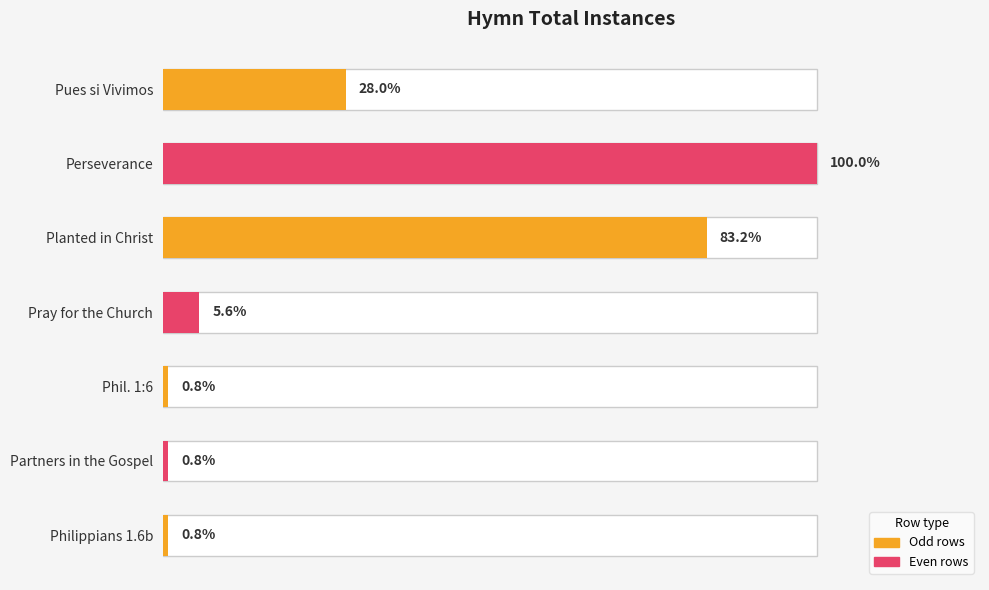

Which has a higher value, Partners in the Gospel or Phil. 1:6?

Partners in the Gospel